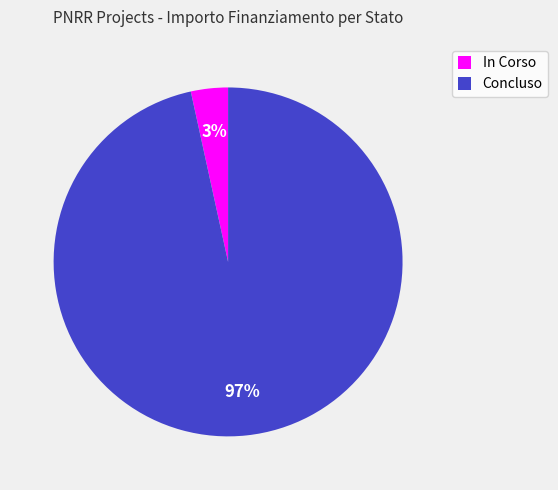

What percentage is the In Corso slice, to the nearest percent?

3%